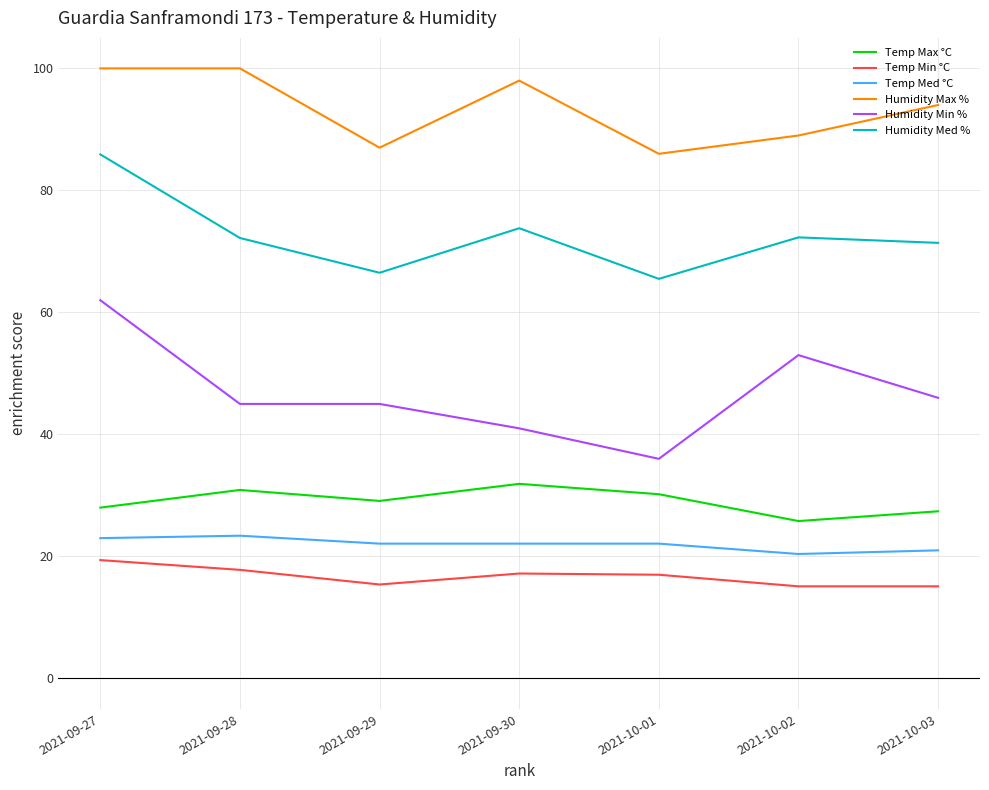

How many interior local valleys does the Humidity Max % series have?

2